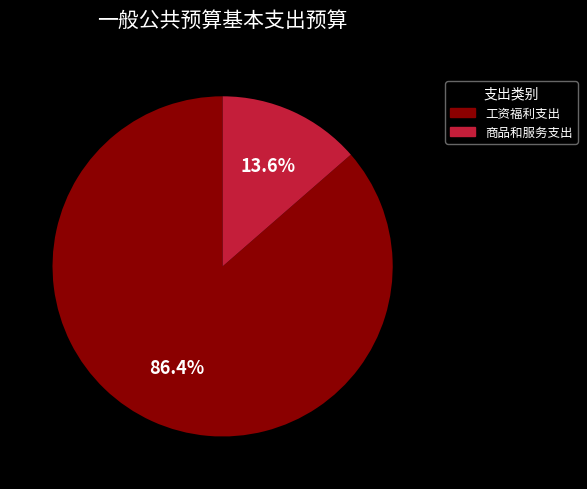

What is the ratio of the value at 工资福利支出 to the value at 商品和服务支出?

6.4